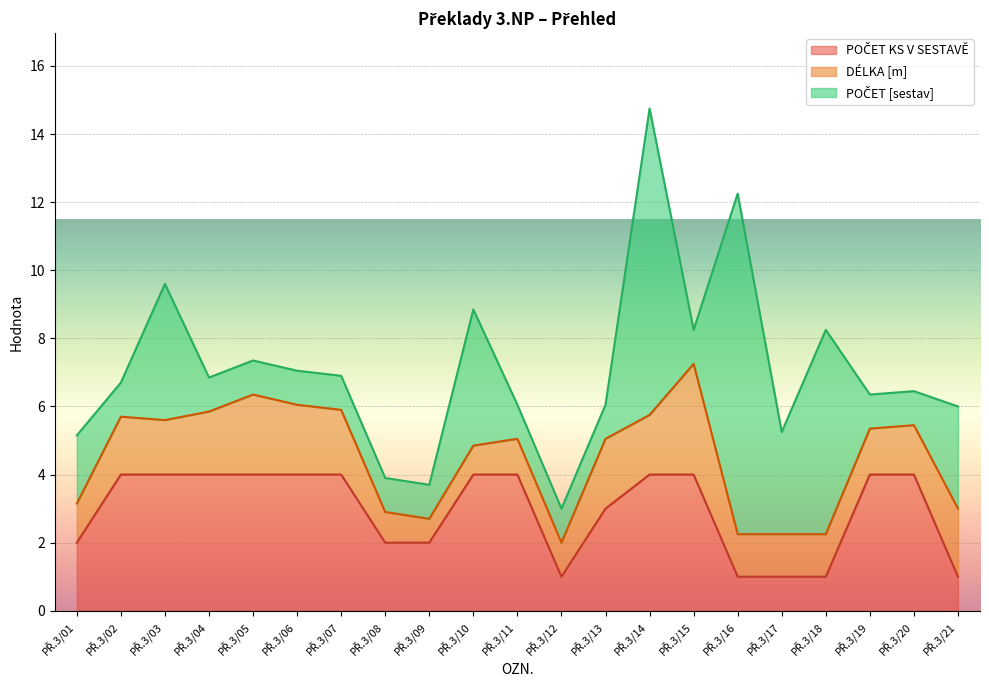

Is it true that POČET [sestav] equals 6.9 at PŘ.3/10?

False